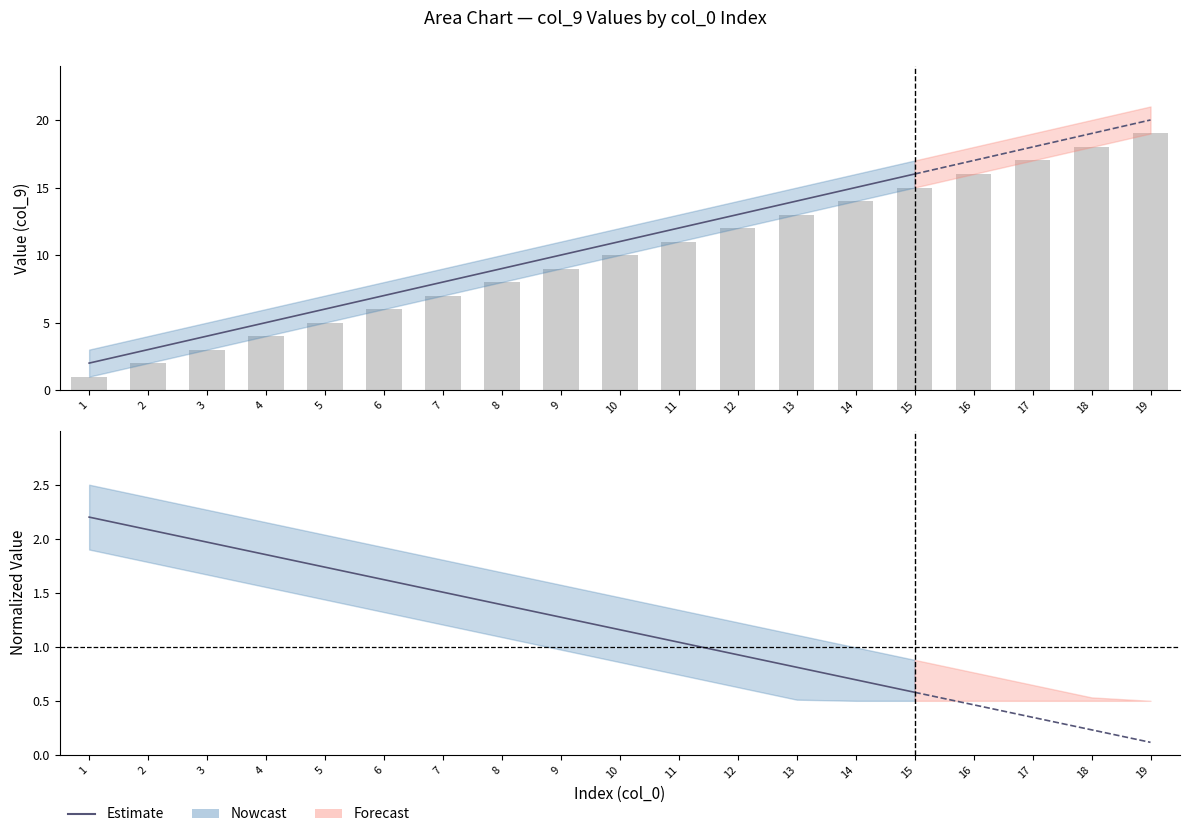

Where is the data nearest to the value 1?

11